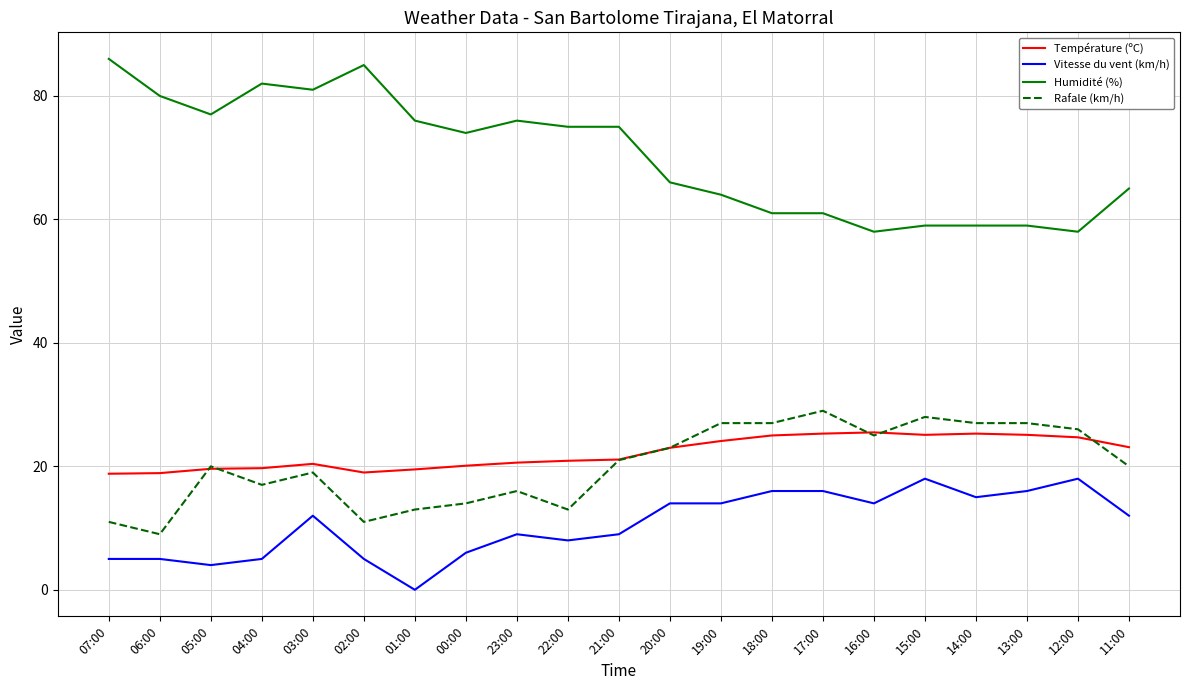

What is the maximum value shown in the chart?

86.0